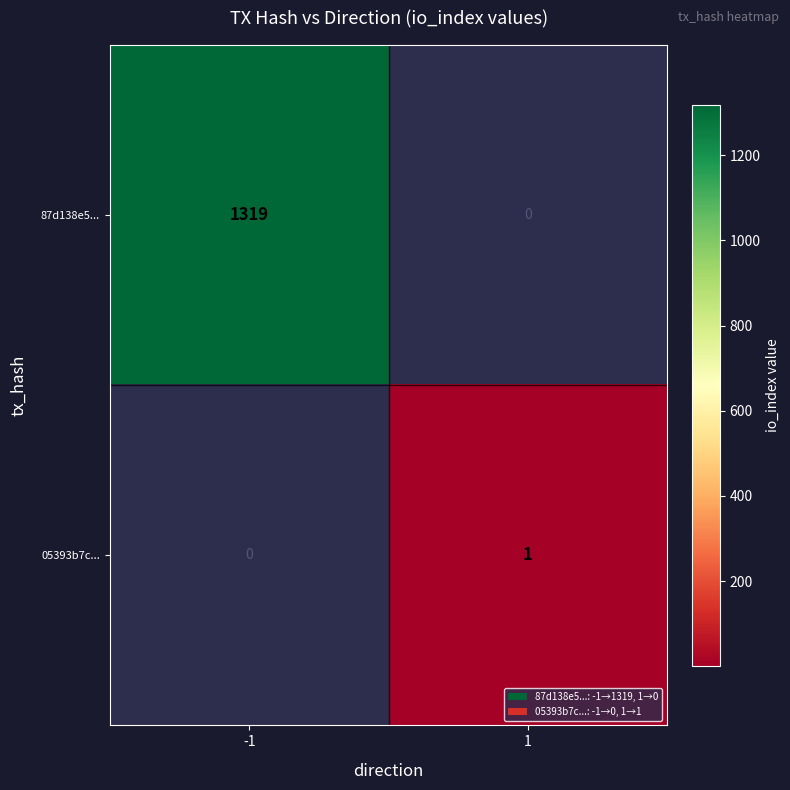

Is it true that 87d138e5... equals 2247 at -1?

False